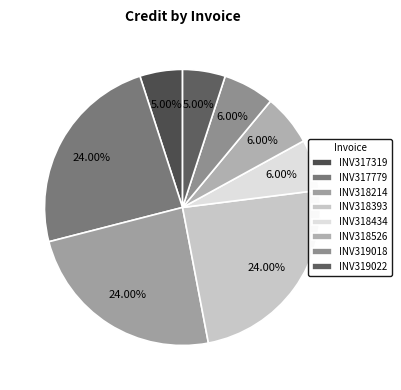

Combined, what portion of the pie is INV319022 and INV318214?

29.0%